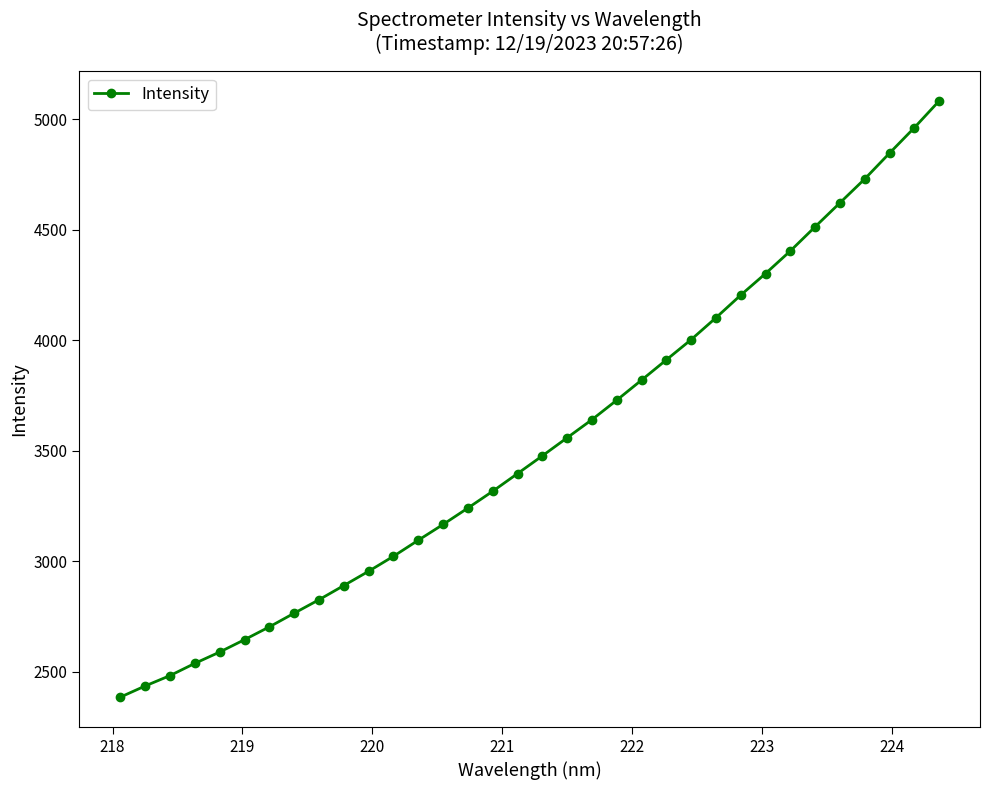

What is the sum of all values?

120375.2